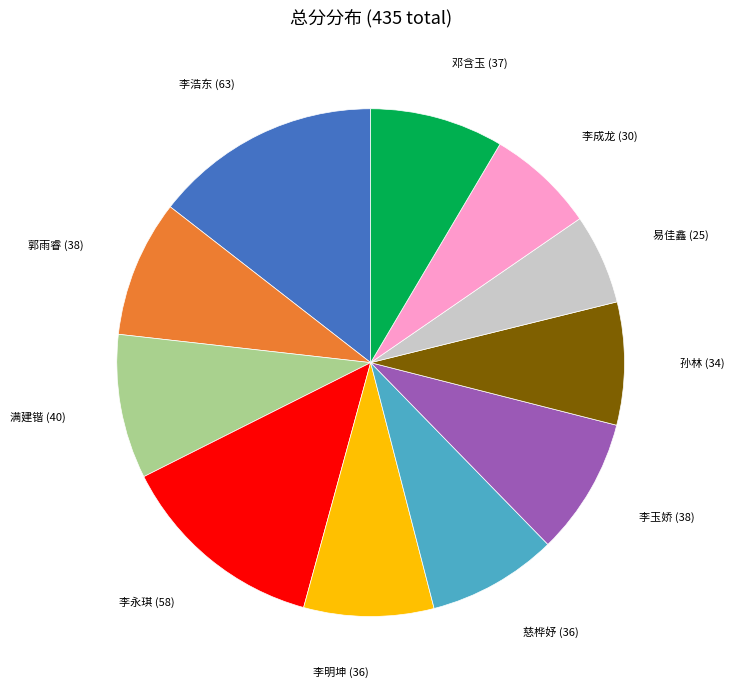

How many slices are in this pie chart?

11